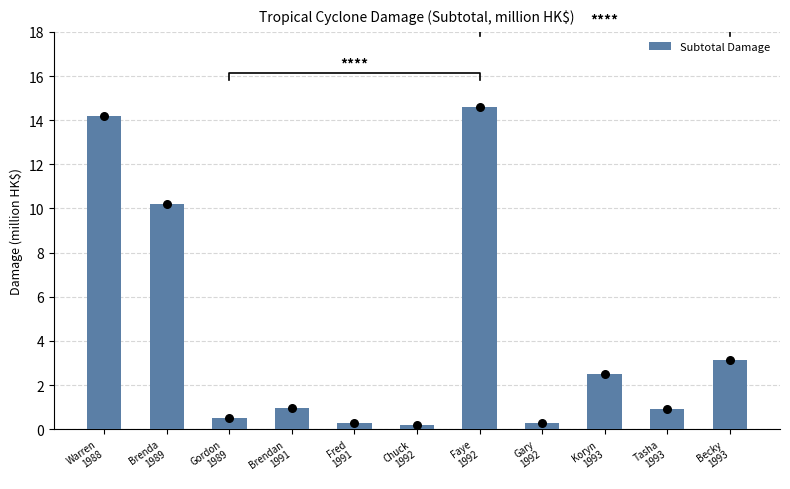

What is the change in value from Gordon
1989 to Chuck
1992?

-0.3